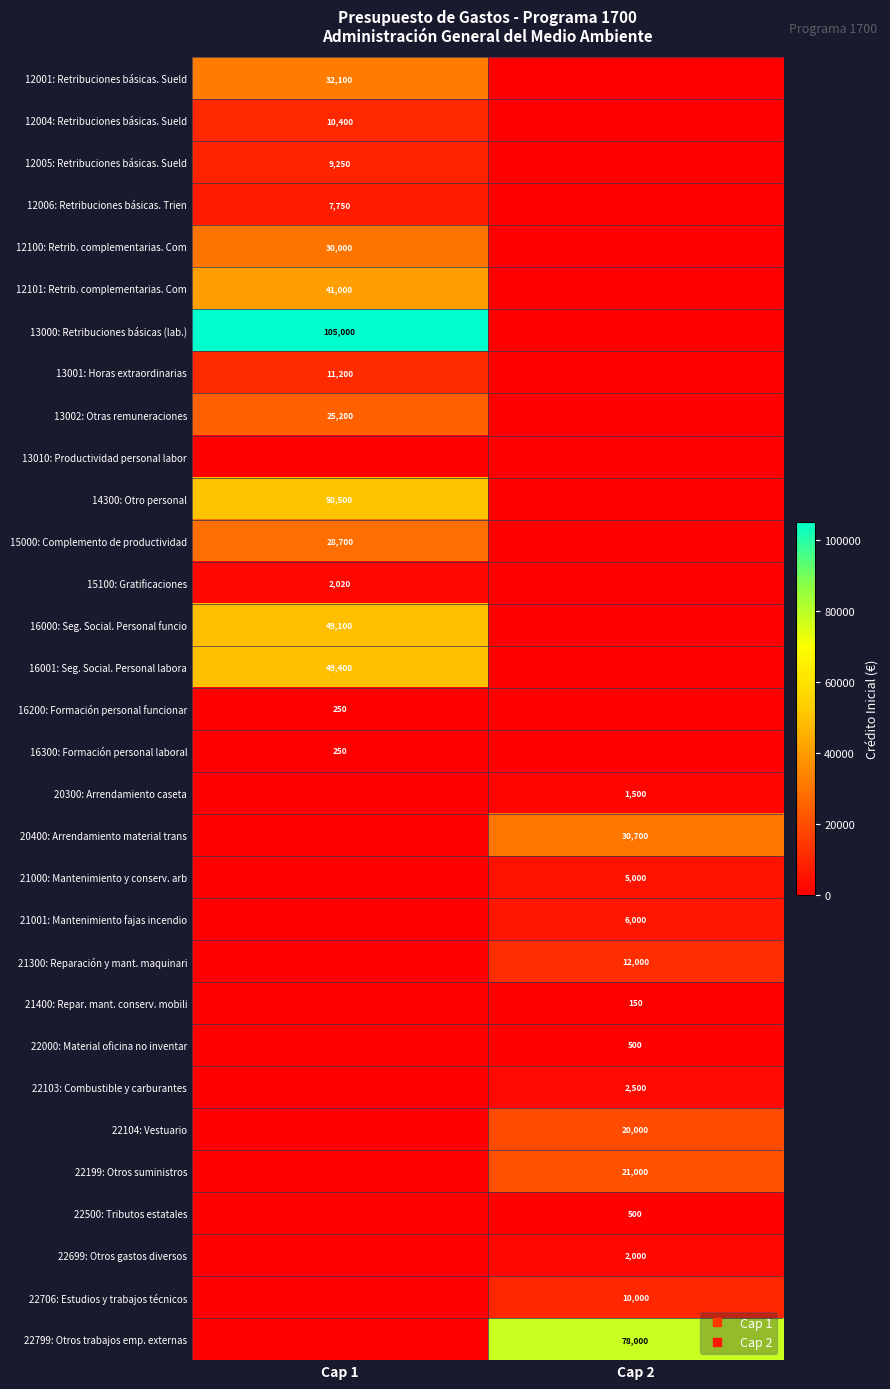

At Cap 1, list the series in order from largest to smallest.

13000: Retribuciones básicas (lab.), 14300: Otro personal, 16001: Seg. Social. Personal labora, 16000: Seg. Social. Personal funcio, 12101: Retrib. complementarias. Com, 12001: Retribuciones básicas. Sueld, 12100: Retrib. complementarias. Com, 15000: Complemento de productividad, 13002: Otras remuneraciones, 13001: Horas extraordinarias, 12004: Retribuciones básicas. Sueld, 12005: Retribuciones básicas. Sueld, 12006: Retribuciones básicas. Trien, 15100: Gratificaciones, 16200: Formación personal funcionar, 16300: Formación personal laboral, 13010: Productividad personal labor, 20300: Arrendamiento caseta, 20400: Arrendamiento material trans, 21000: Mantenimiento y conserv. arb, 21001: Mantenimiento fajas incendio, 21300: Reparación y mant. maquinari, 21400: Repar. mant. conserv. mobili, 22000: Material oficina no inventar, 22103: Combustible y carburantes, 22104: Vestuario, 22199: Otros suministros, 22500: Tributos estatales, 22699: Otros gastos diversos, 22706: Estudios y trabajos técnicos, 22799: Otros trabajos emp. externas